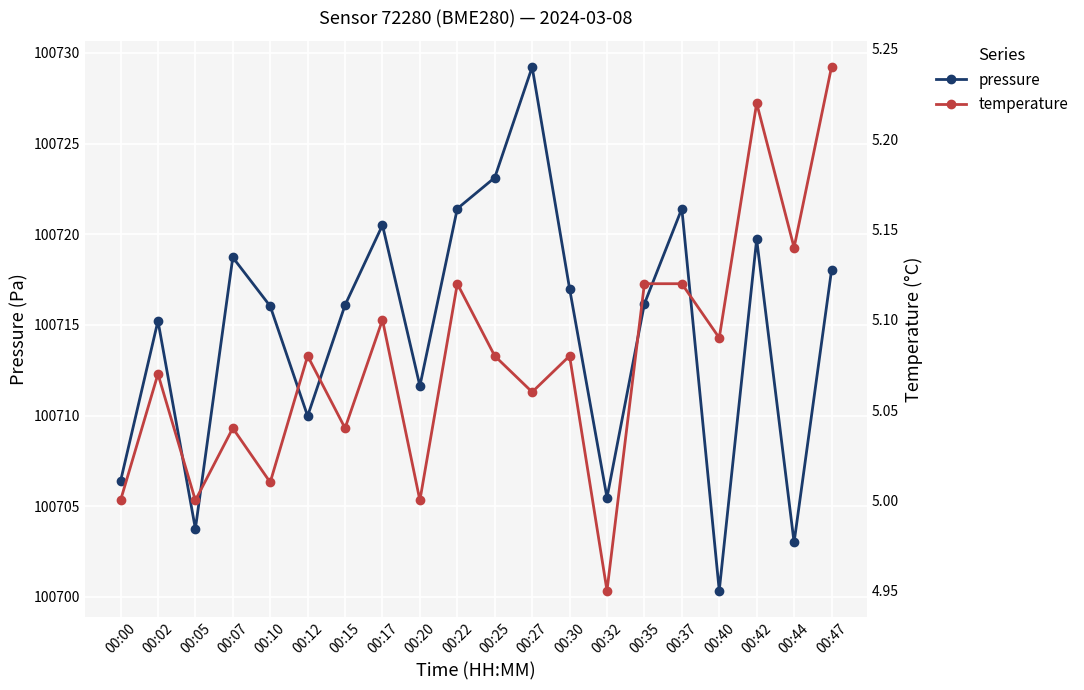

True or false: temperature has more than 2 points higher than both neighbors.

True